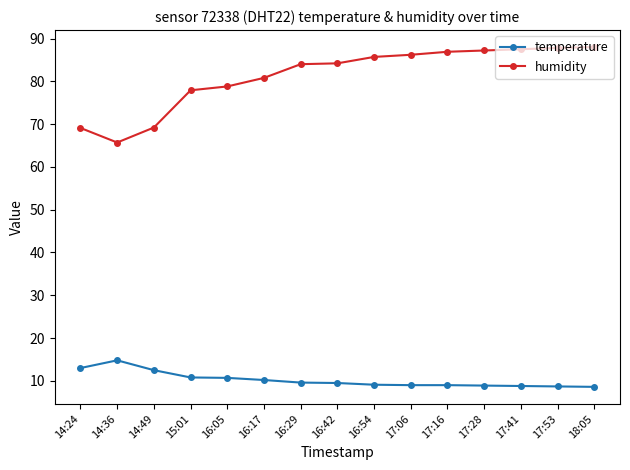

Which series changed the most between 14:36 and 17:41?

humidity